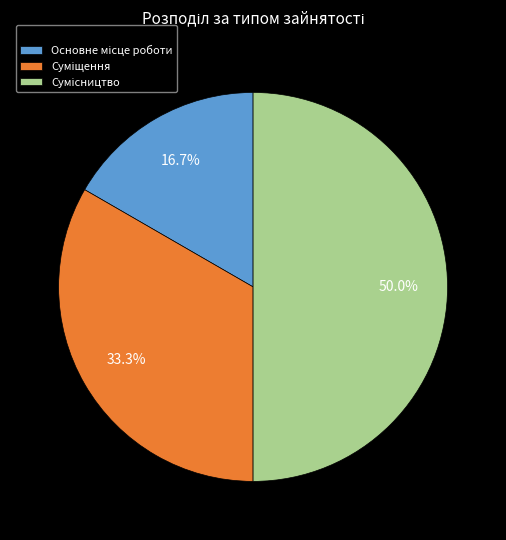

Which category has the smallest portion of the pie?

Основне місце роботи